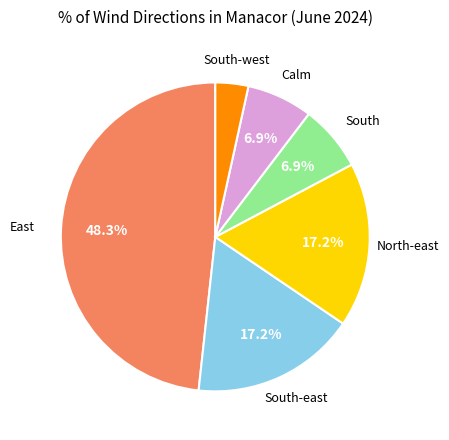

To the nearest percent, what is the average slice percentage?

17%